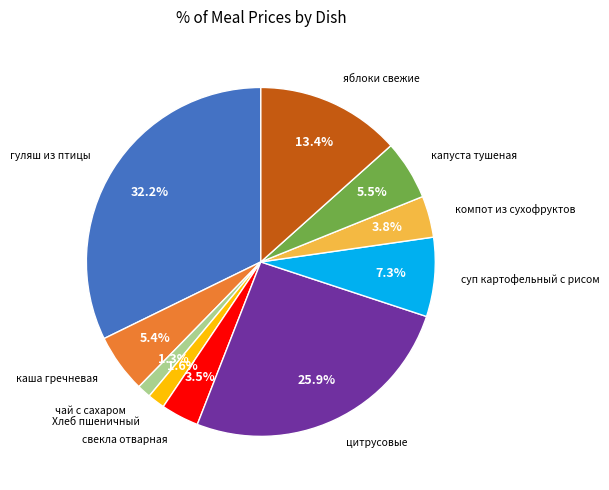

True or false: чай с сахаром accounts for 1% of the total.

True